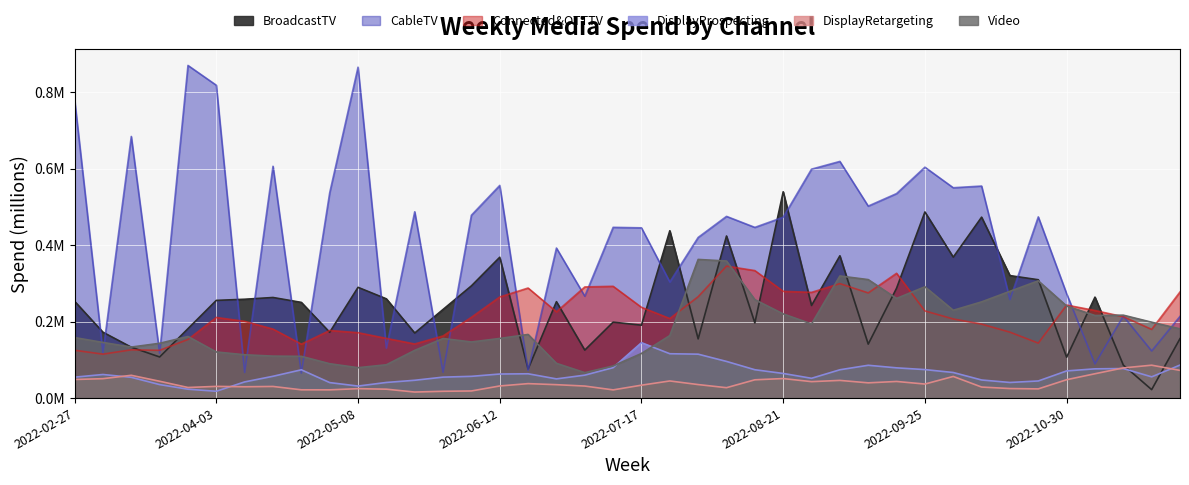

What position from the right is 2022-05-15?

29